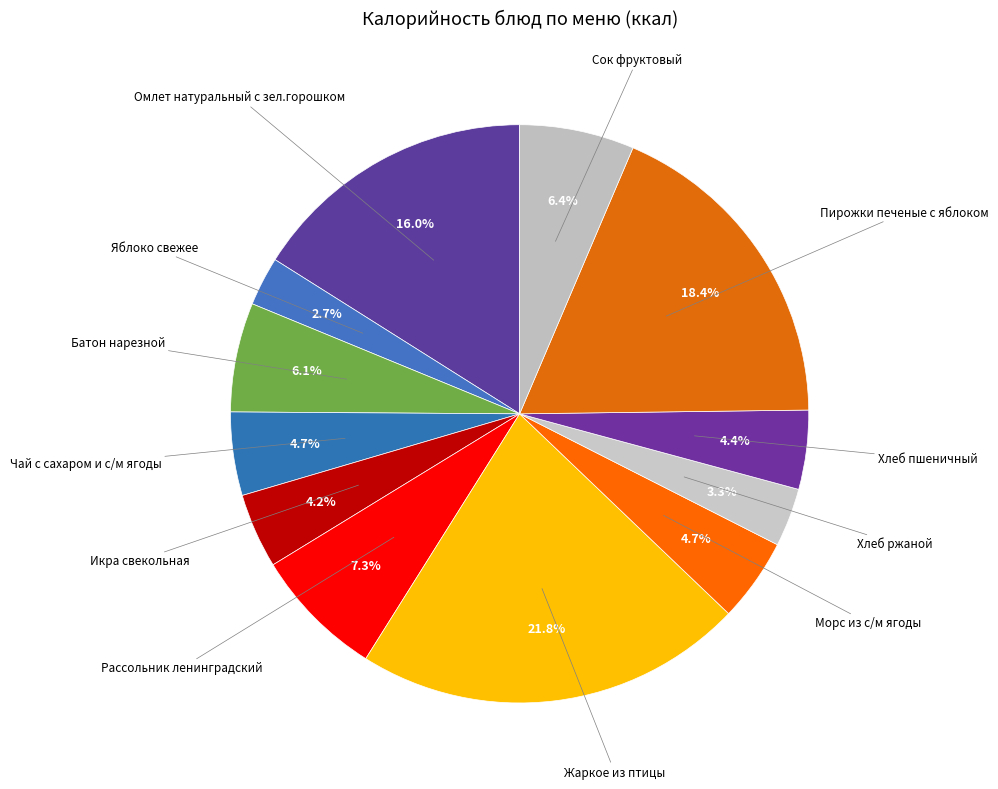

How many segments does this pie chart have?

12